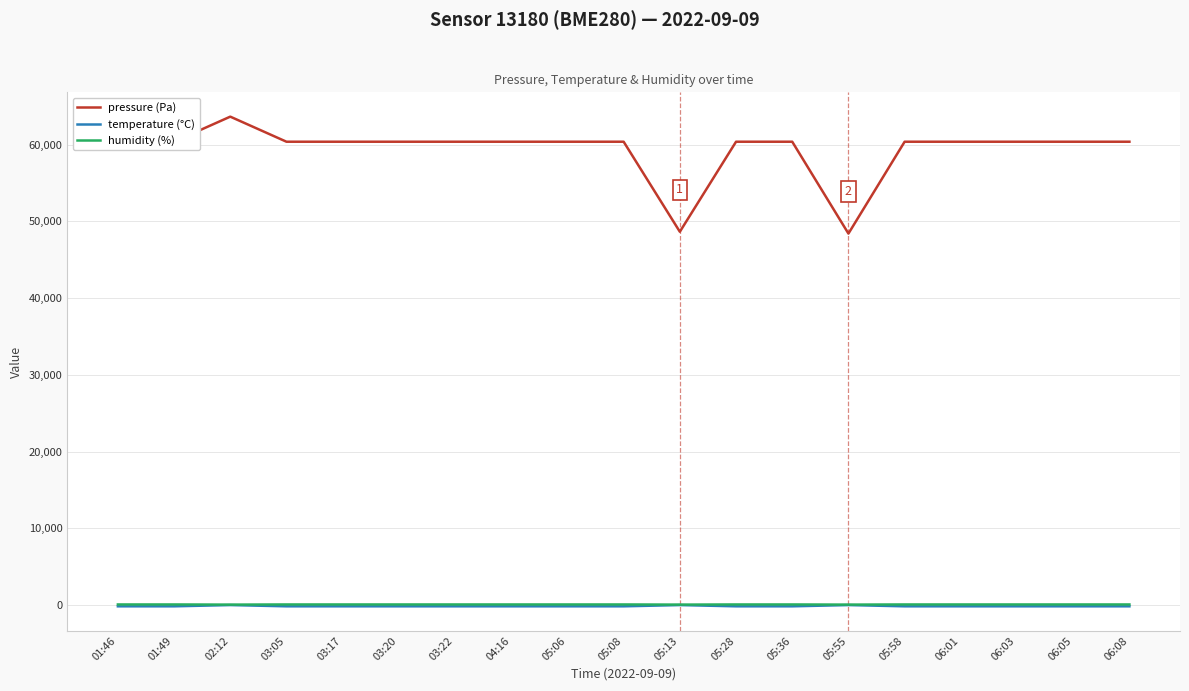

Is it true that pressure (Pa) equals 60373.2 at 03:22?

True